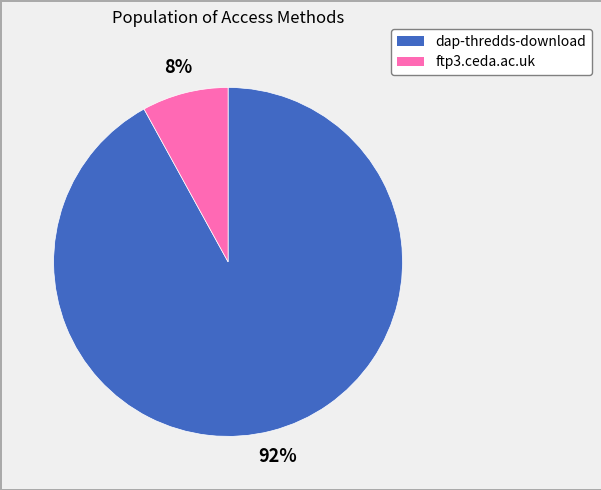

Do dap-thredds-download and ftp3.ceda.ac.uk together represent more than half of the pie?

Yes